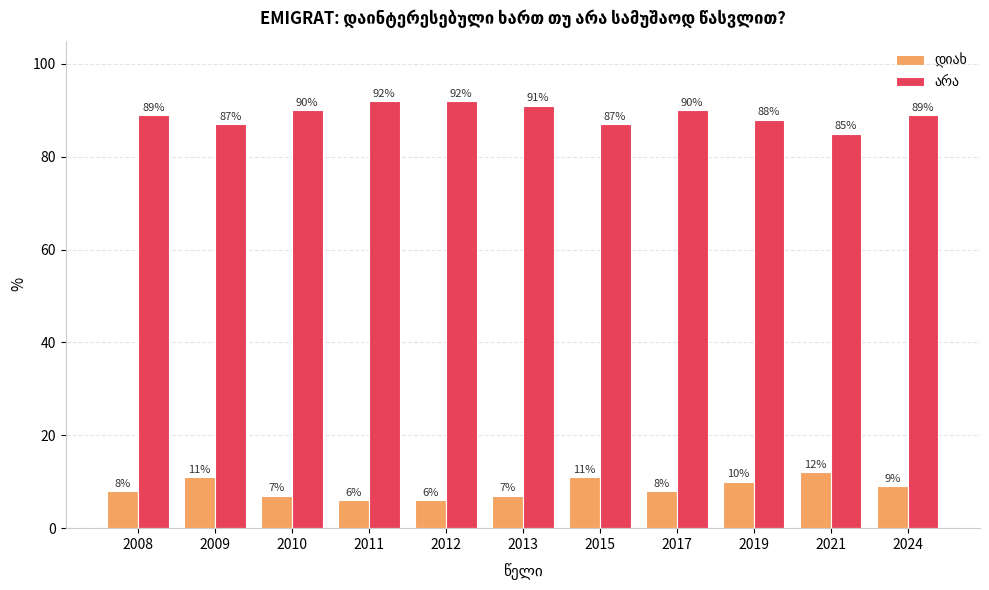

What is the minimum value shown in the chart?

6